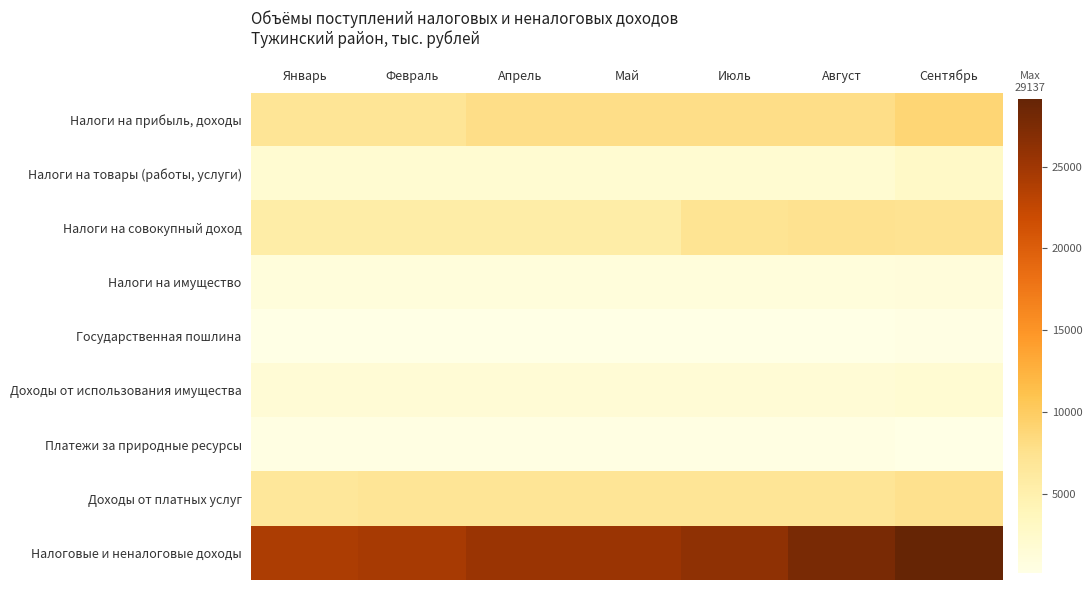

Which series has the largest total across all categories?

Налоговые и неналоговые доходы